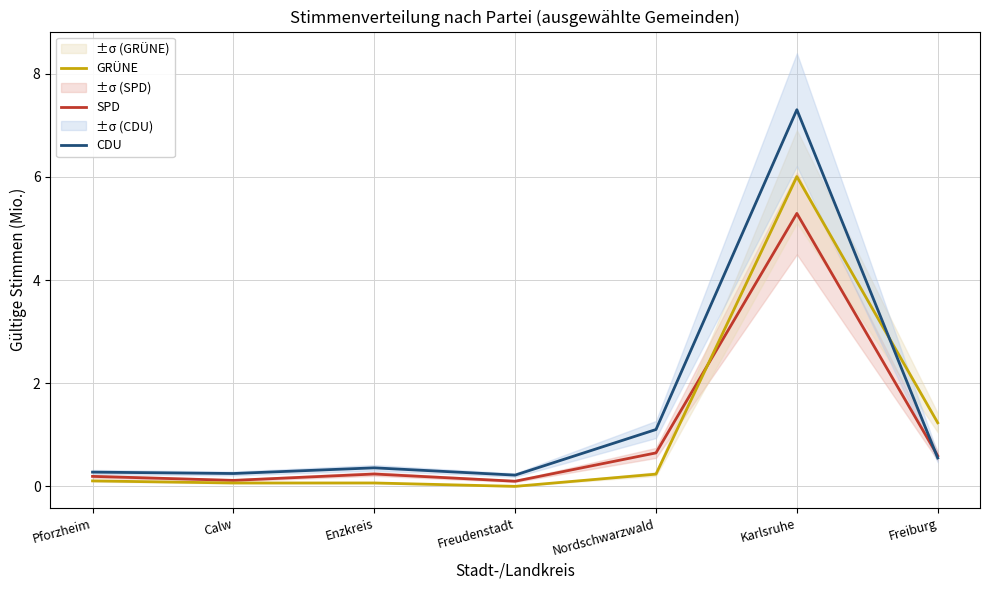

Which has a higher value, Karlsruhe or Freiburg?

Karlsruhe